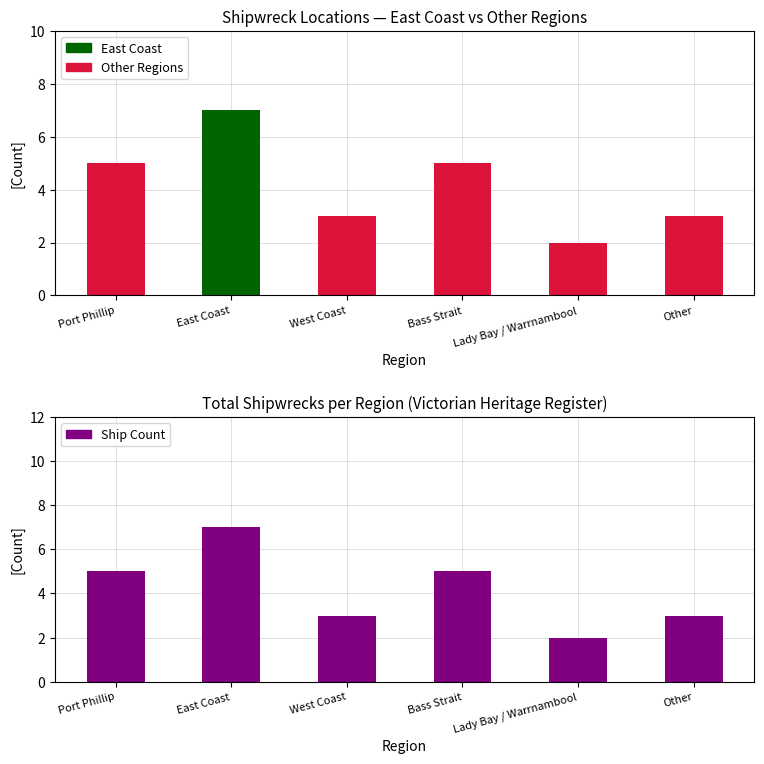

What is the difference between the Other Regions values at West Coast and Lady Bay / Warrnambool?

1